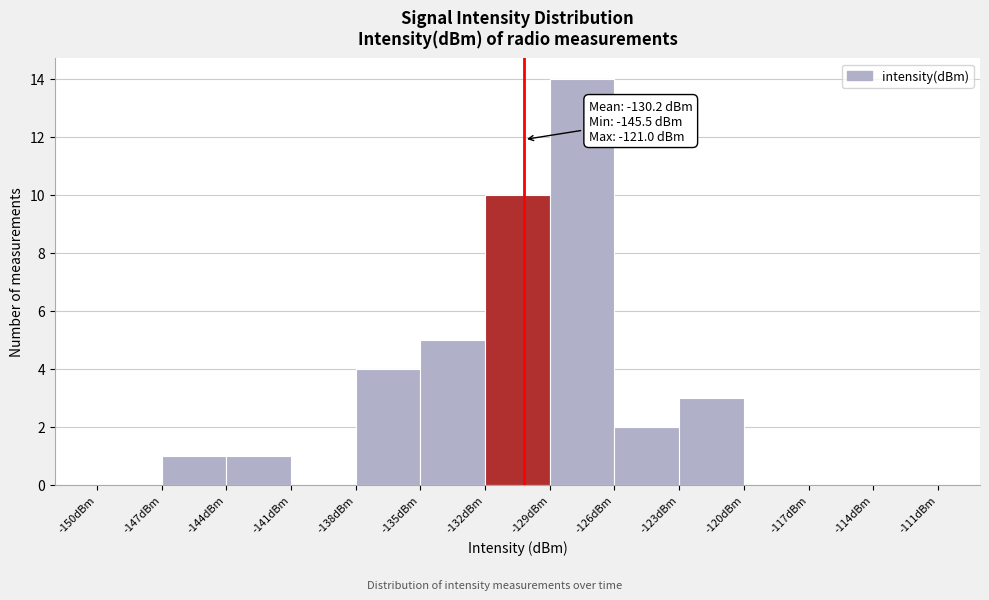

Over which range of the x-axis is the bar tallest?

-129 to -126